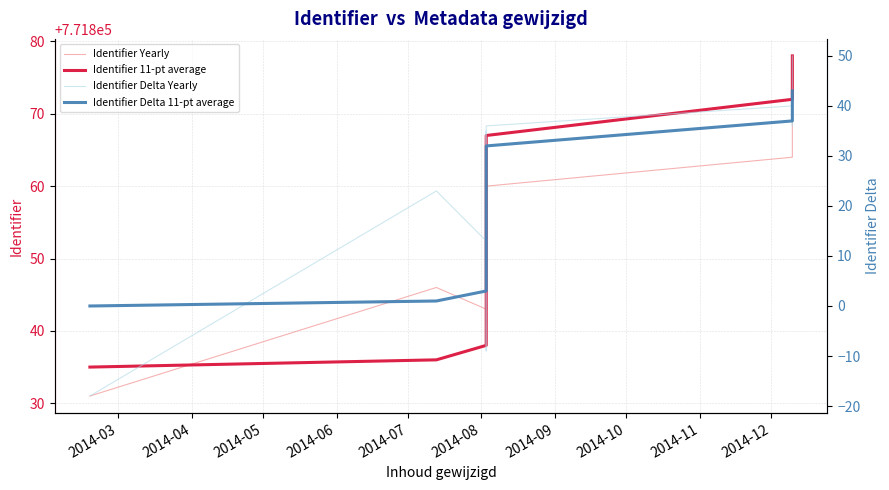

How many data points in Identifier Delta Yearly are above 28?

7